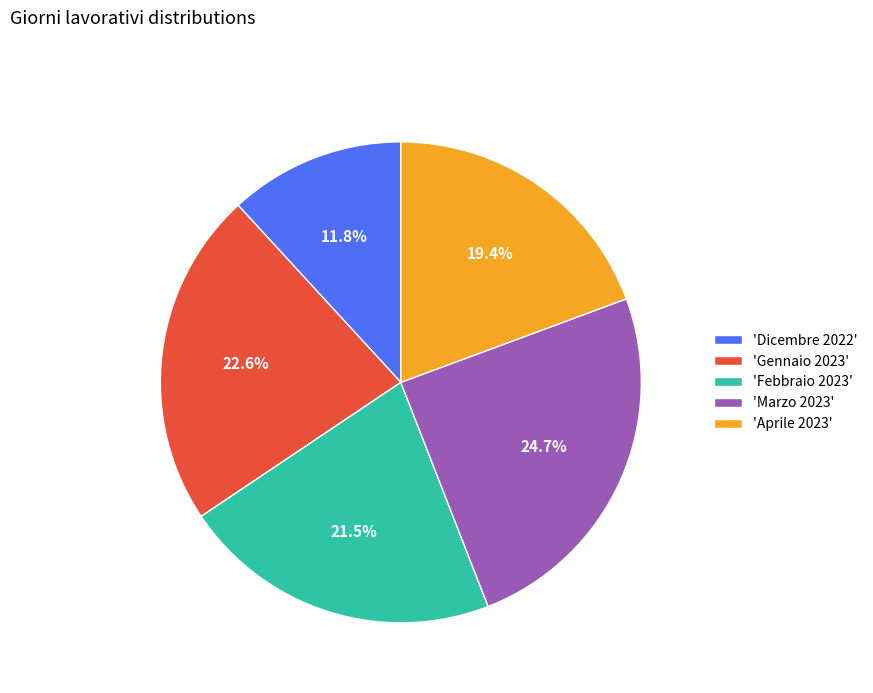

Approximately how many times larger is the value at 'Dicembre 2022' compared to 'Aprile 2023'?

0.6